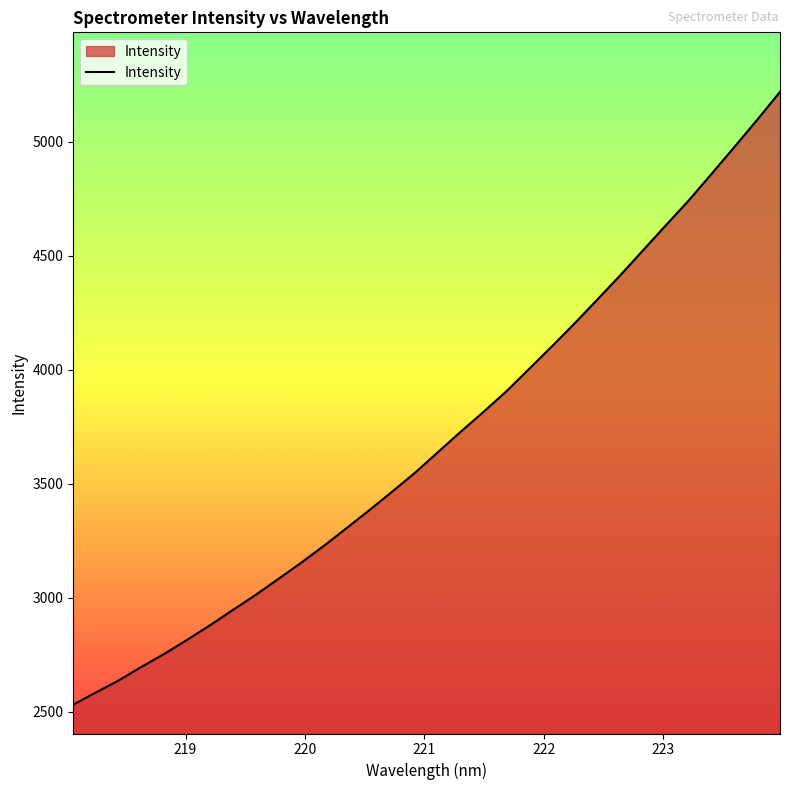

Does the chart have visible grid lines?

No